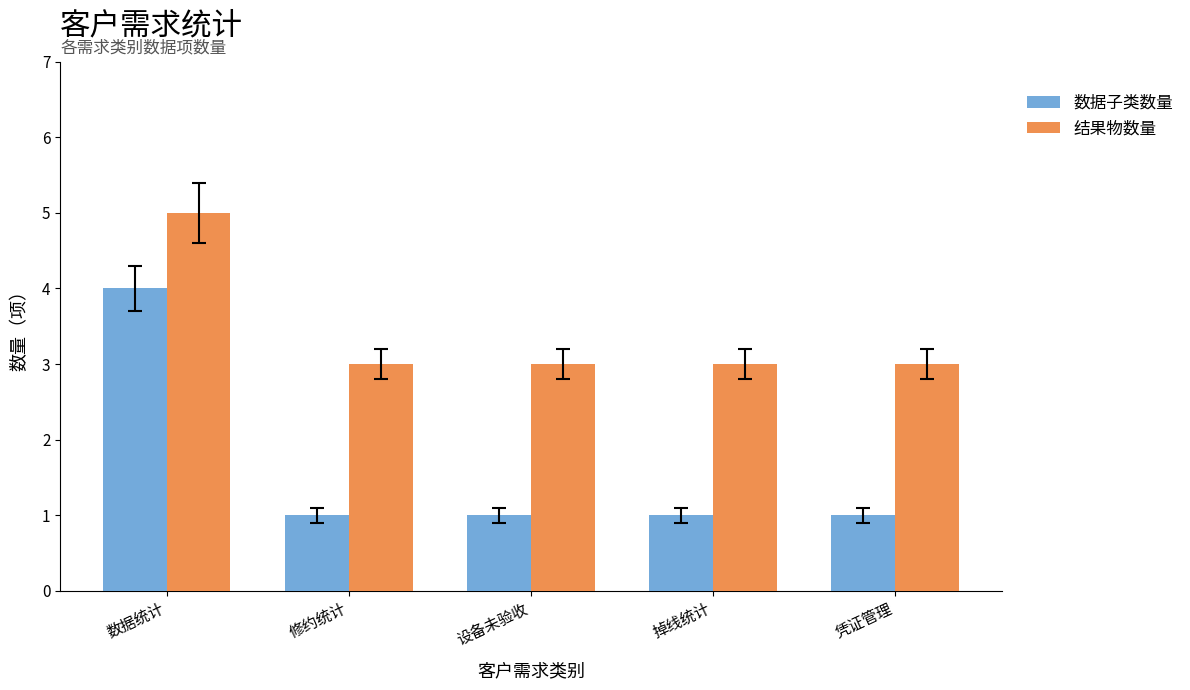

How many distinct data groups are displayed?

2